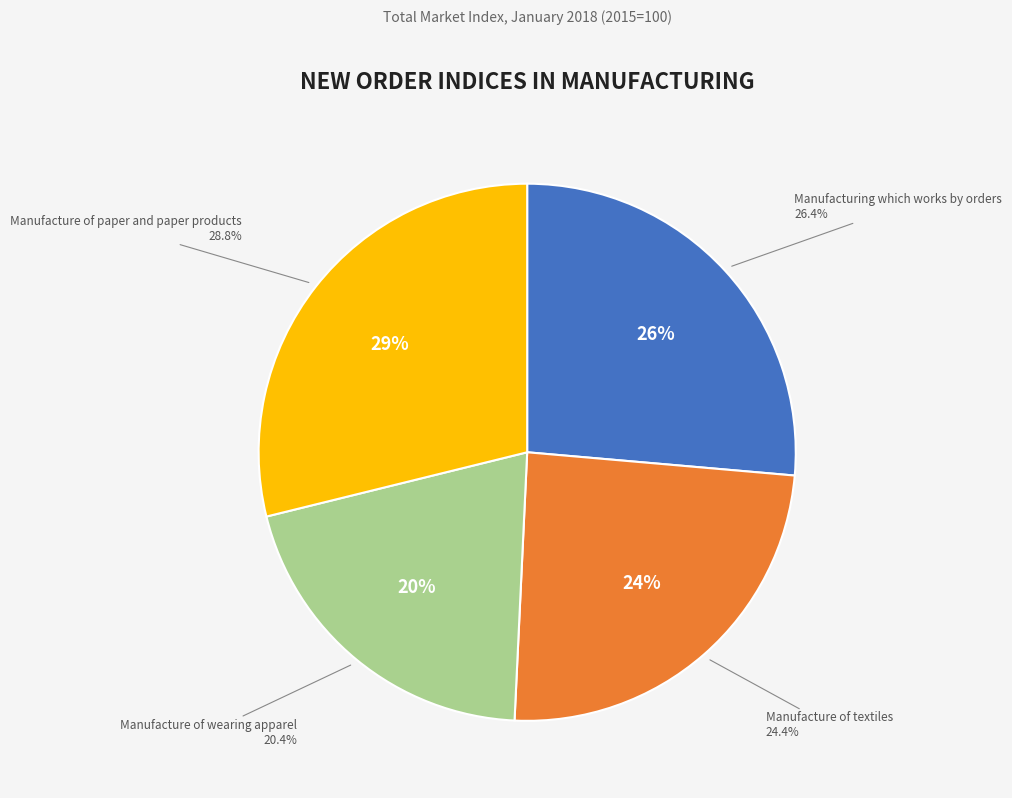

The Manufacture of paper and paper products slice represents 37% of the pie. True or false?

False